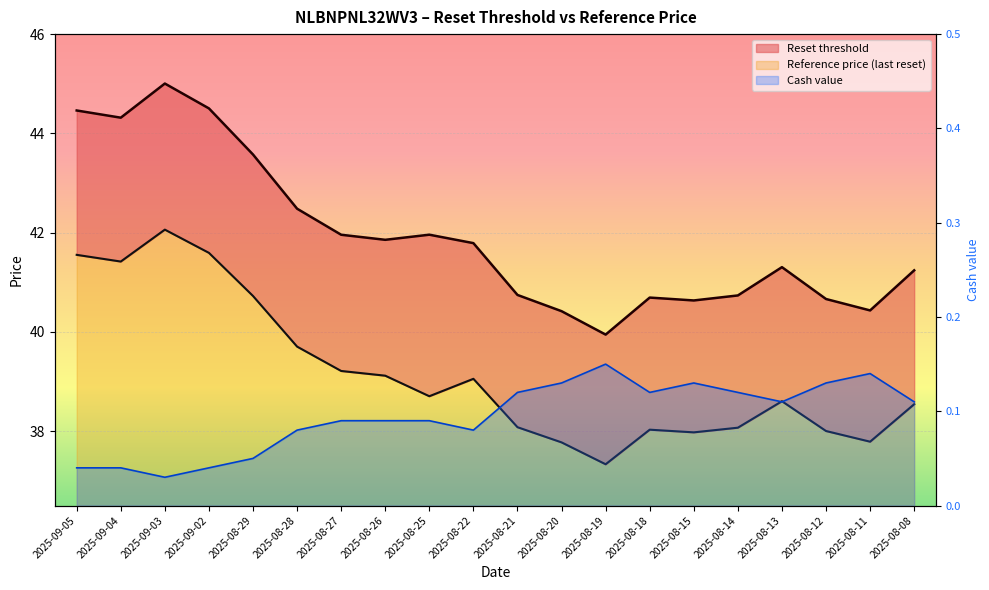

Rank the series at 2025-08-26 from highest to lowest value.

Reset threshold, Reference price (last reset), Cash value